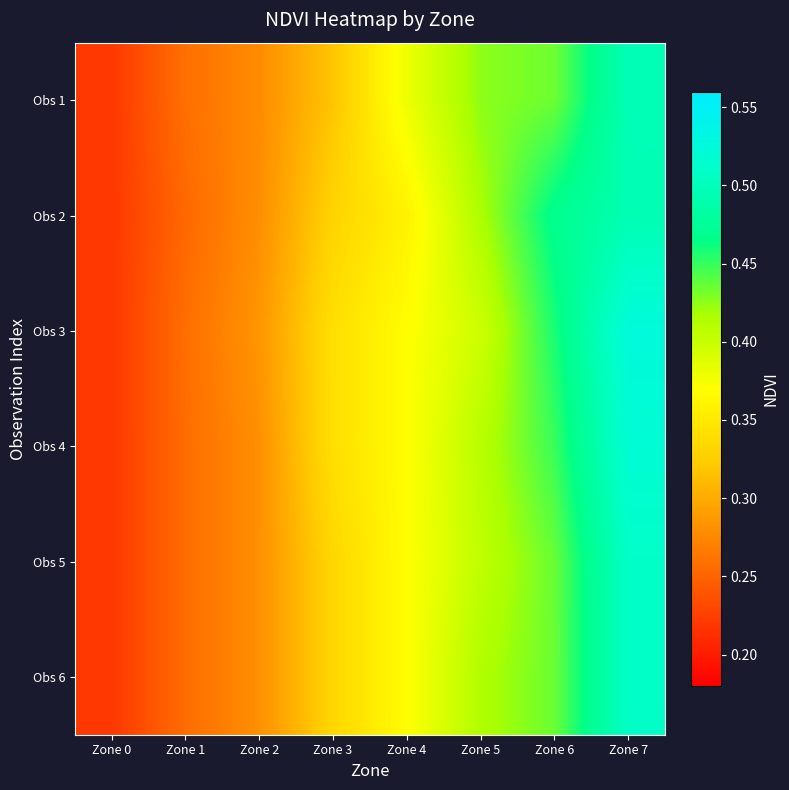

Count the number of categories in the chart.

8